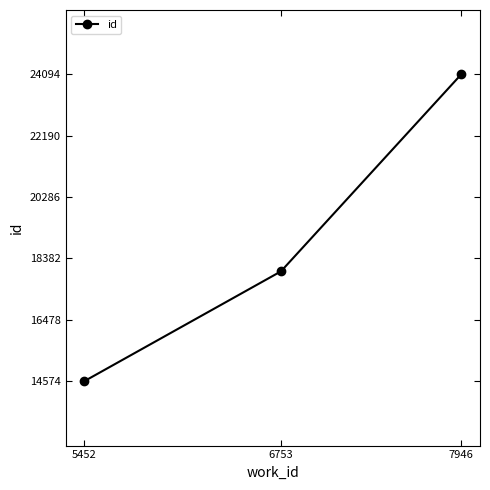

Count the number of data series in this chart.

1